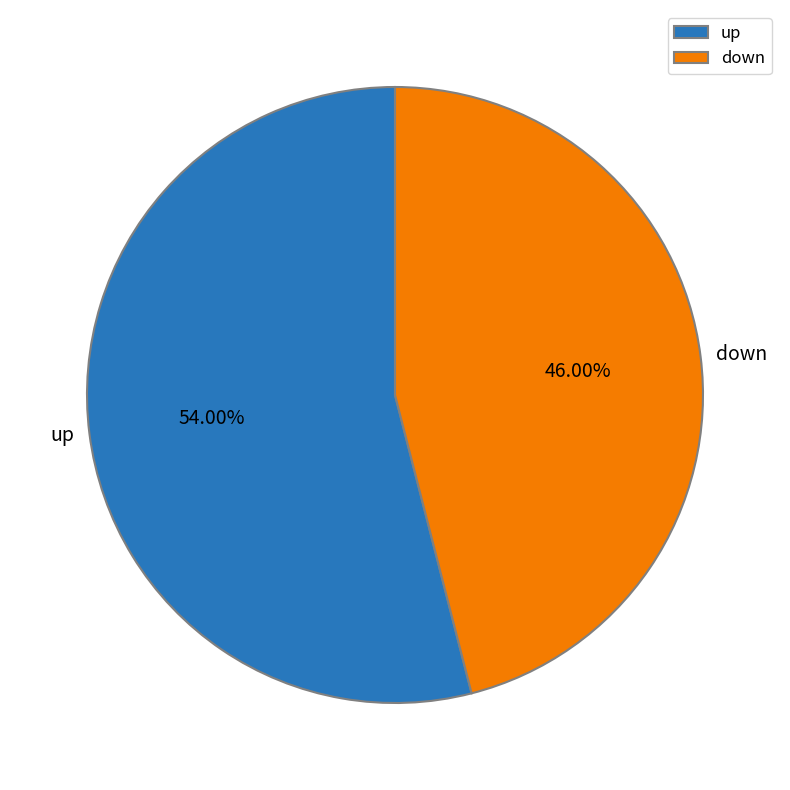

Is there any slice that represents more than half of the pie?

Yes